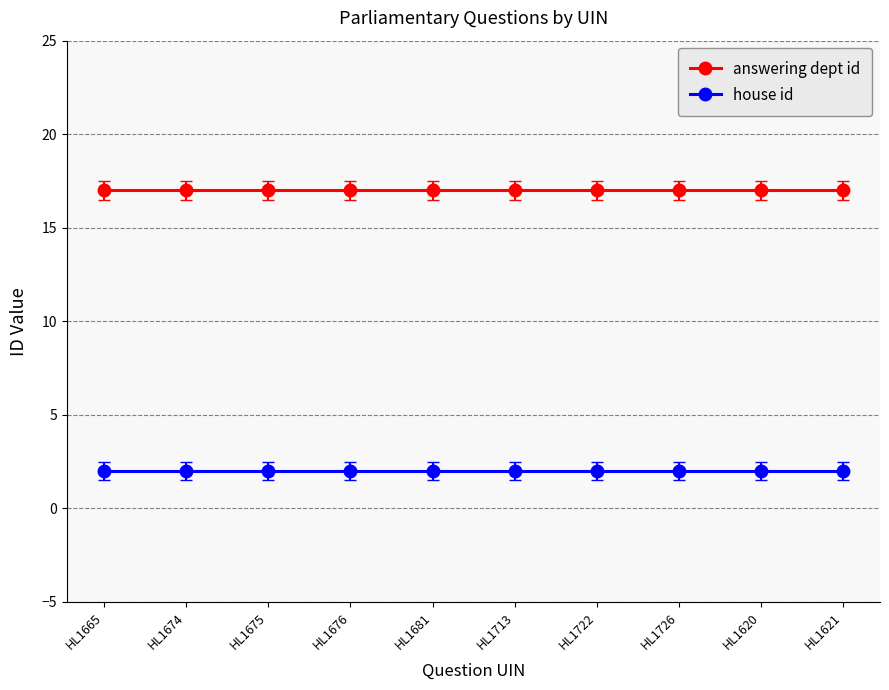

What is the difference between the highest and lowest values at HL1722?

15